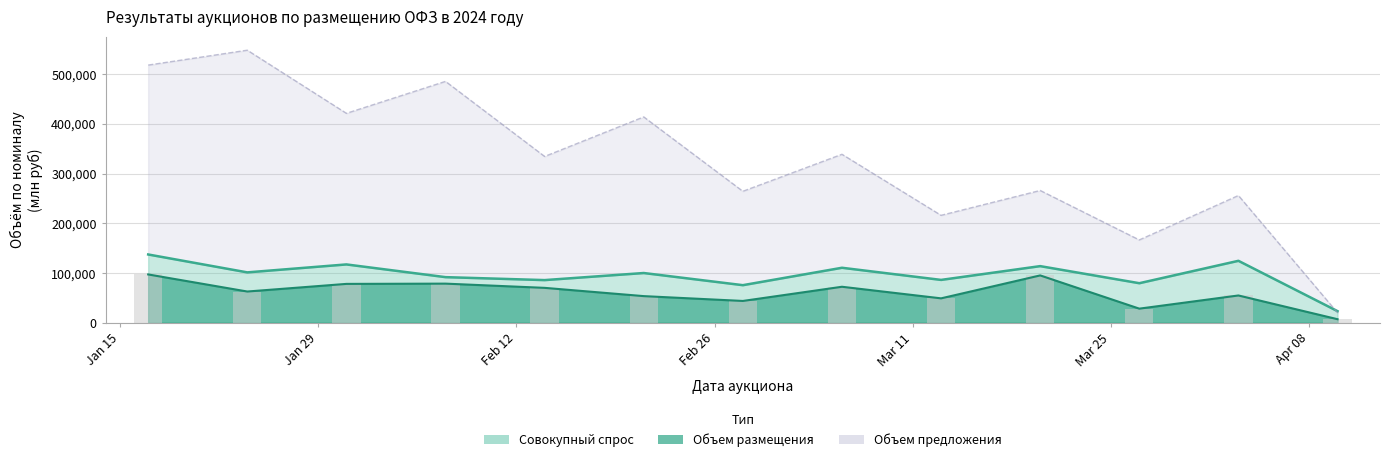

What is the lowest value of the Объем предложения (млн руб) series?

20000.0